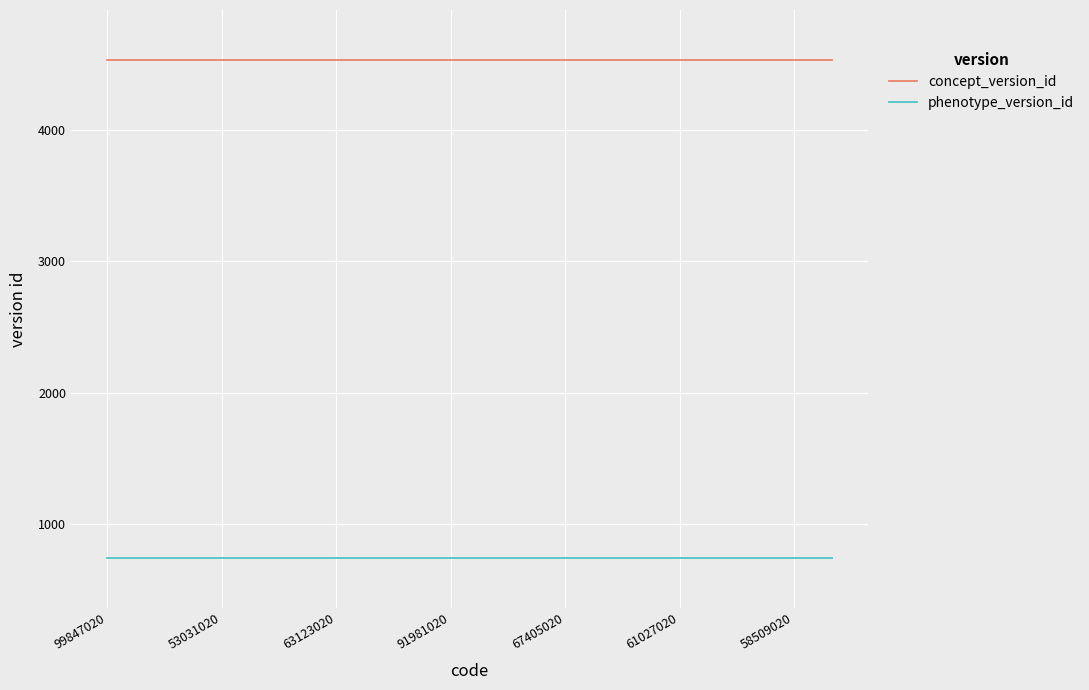

Reading left to right, what are all the values shown in this chart?

concept_version_id: 4536	4536	4536	4536	4536	4536	4536	4536	4536	4536	4536	4536	4536	4536	4536	4536	4536	4536	4536	4536
phenotype_version_id: 740	740	740	740	740	740	740	740	740	740	740	740	740	740	740	740	740	740	740	740